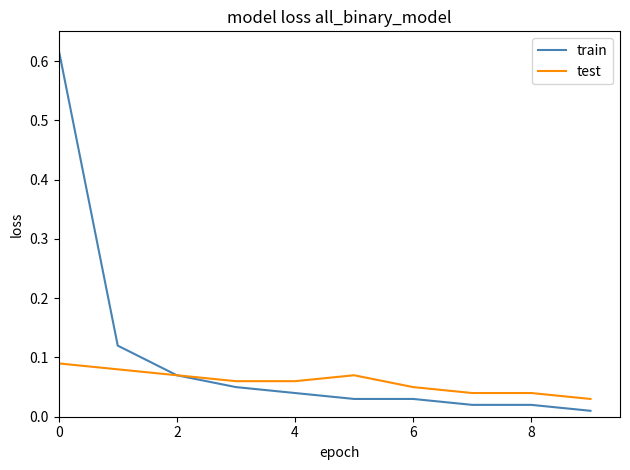

Rank the series by their maximum value, from highest to lowest.

train, test